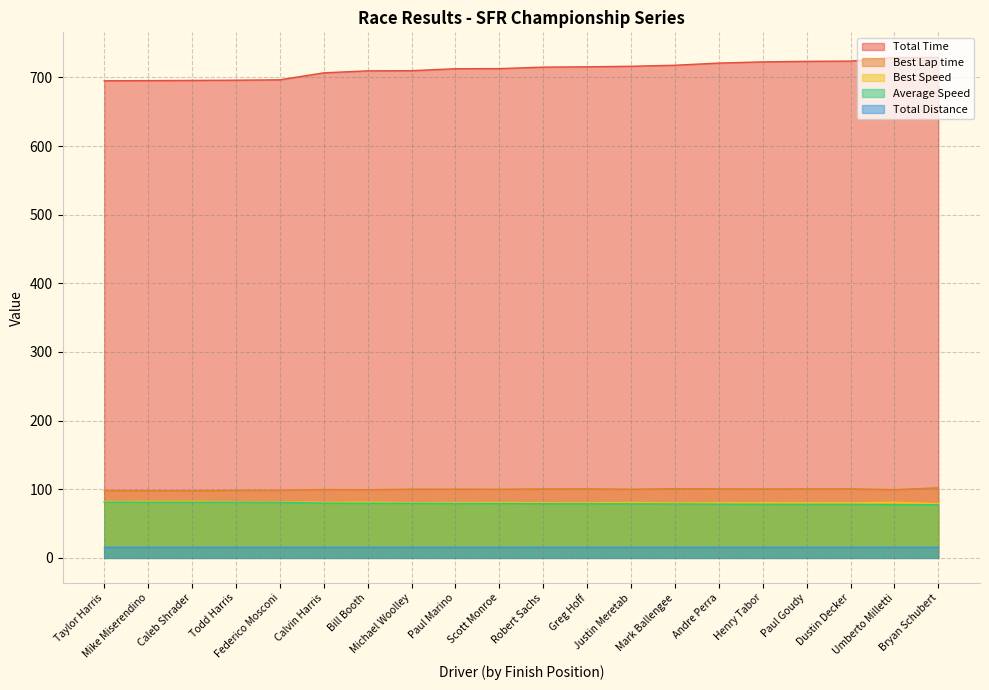

What is the approximate value of Total Time at Federico Mosconi?

696.5